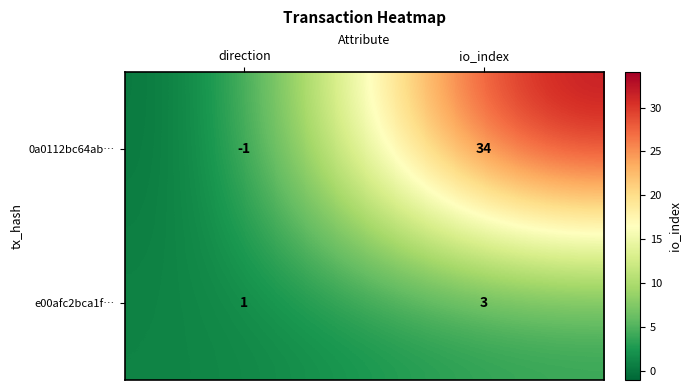

Is it true that e00afc2bca1f… equals 2 at io_index?

False